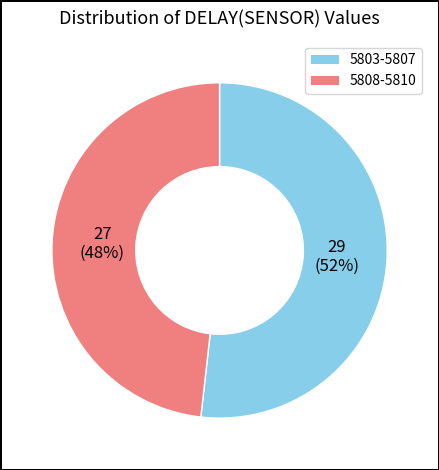

Does any single category account for the majority?

Yes